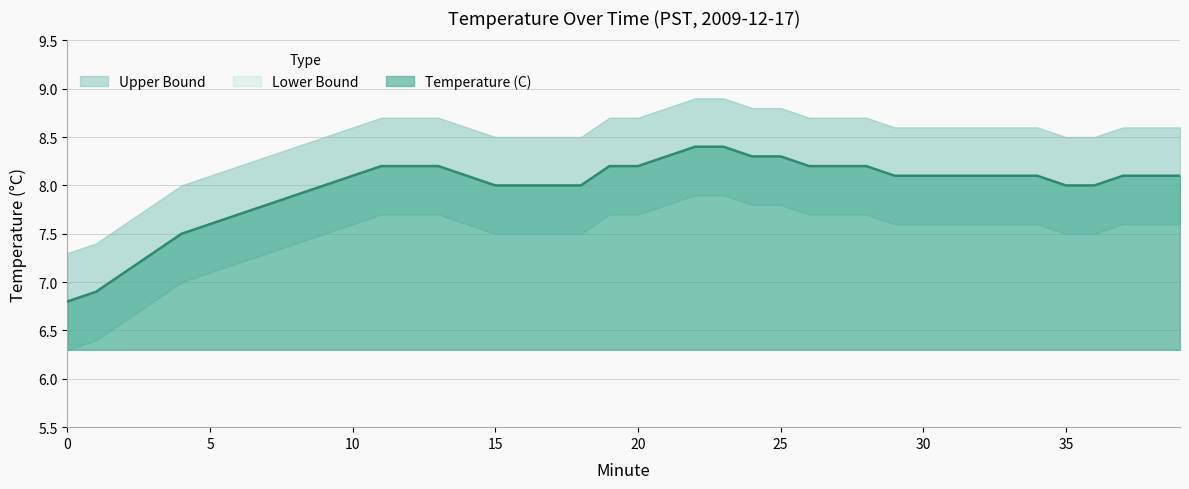

True or false: Upper Bound and Temperature (C) cross at least once.

False